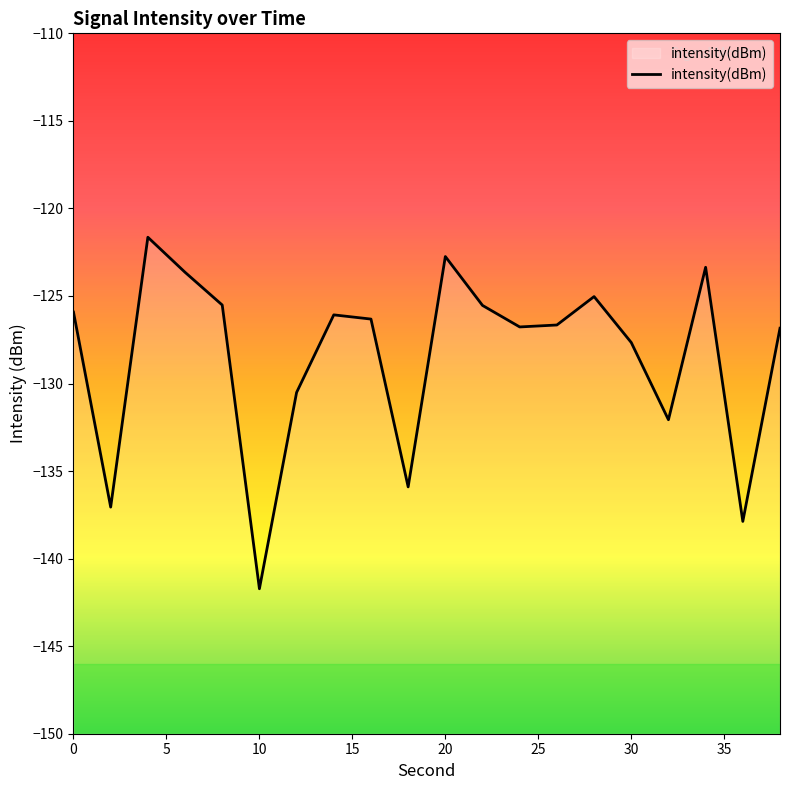

True or false: the data has more than 2 interior local peaks.

True